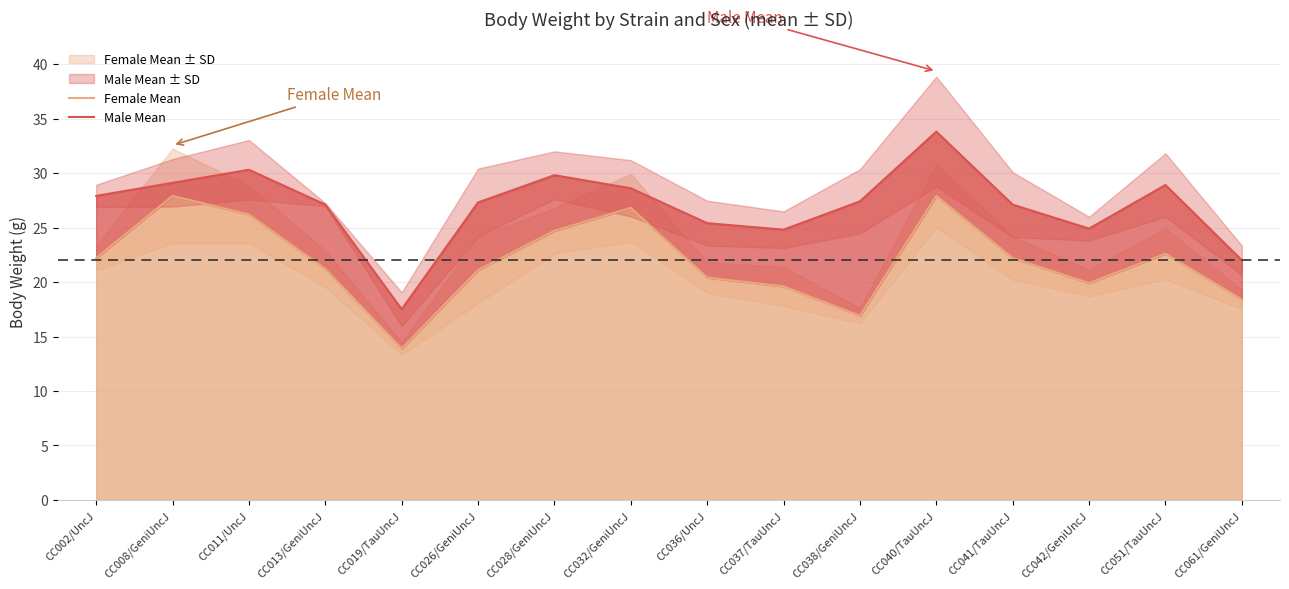

In Male Mean, how many points are lower than both neighbors (excluding endpoints)?

3